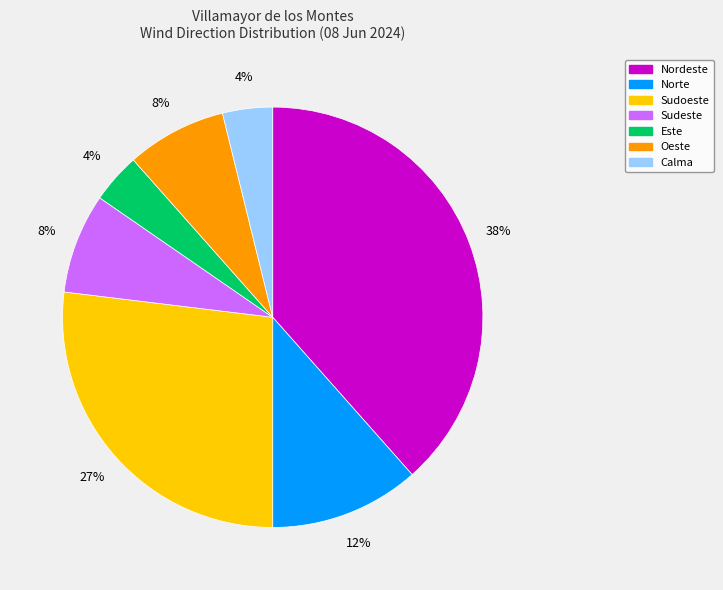

Count the number of slices in the pie.

7